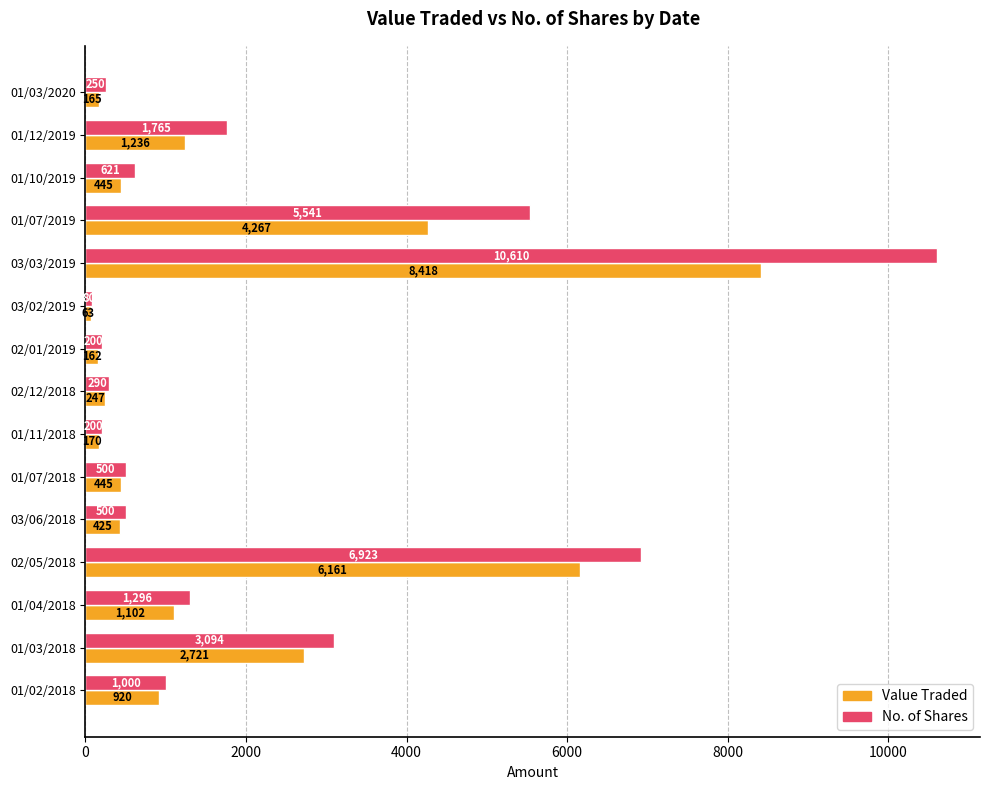

At which category is the sum across all series the highest?

03/03/2019